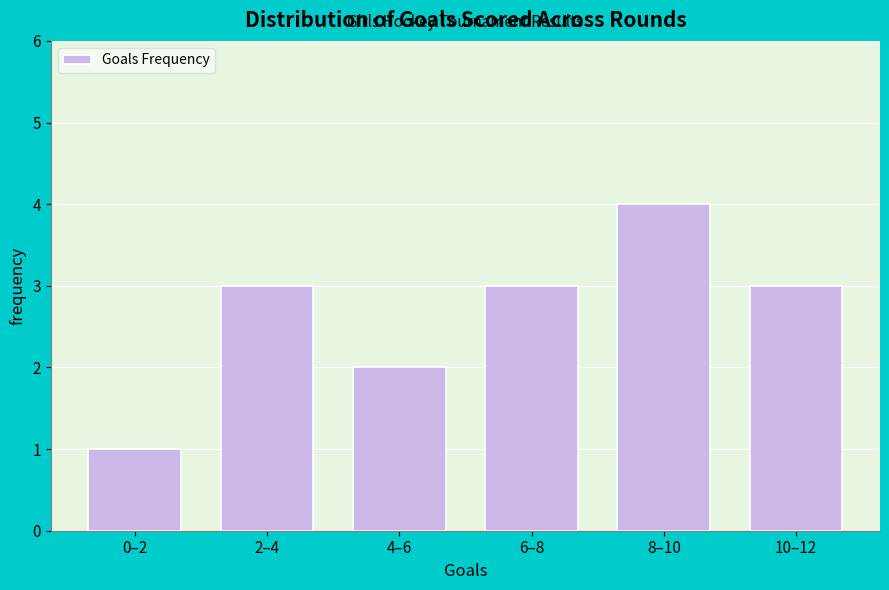

Reading right to left, extract all data points from this chart.

3	4	3	2	3	1